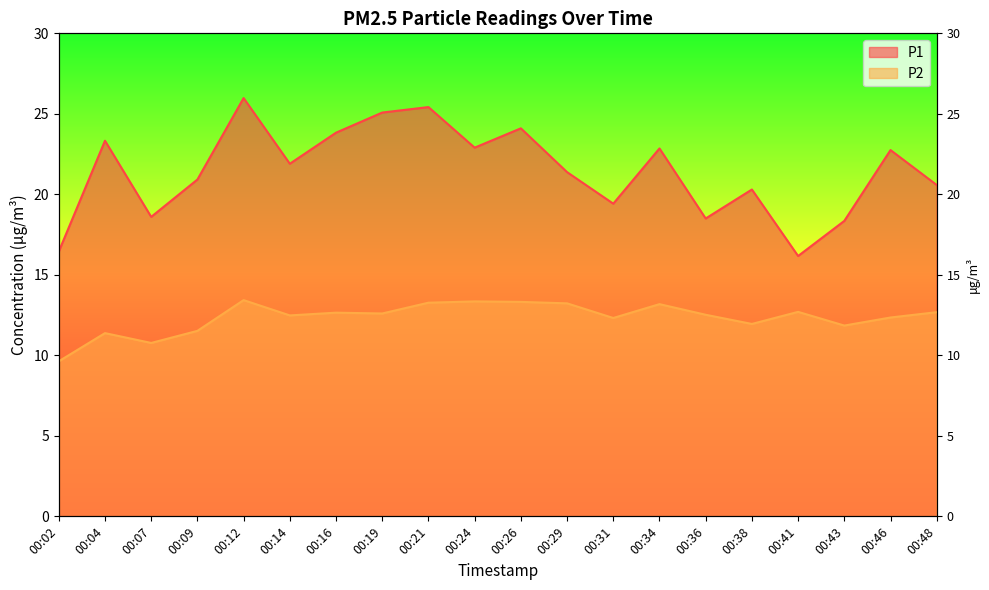

What is the difference between the maximum and minimum values in the P1 series?

9.8